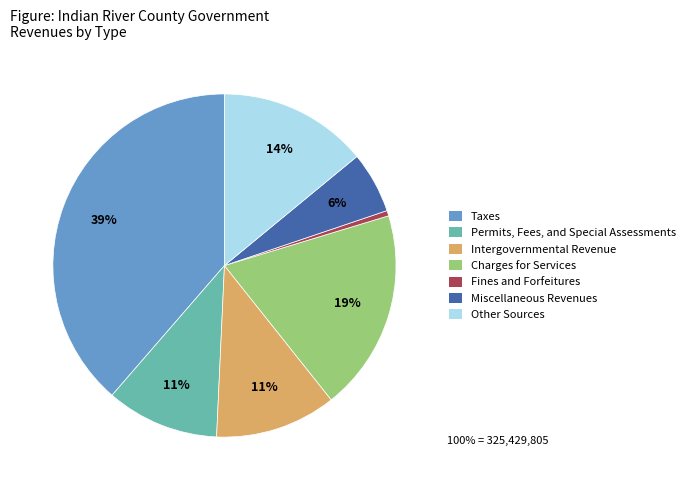

What is the largest slice in the pie chart?

Taxes